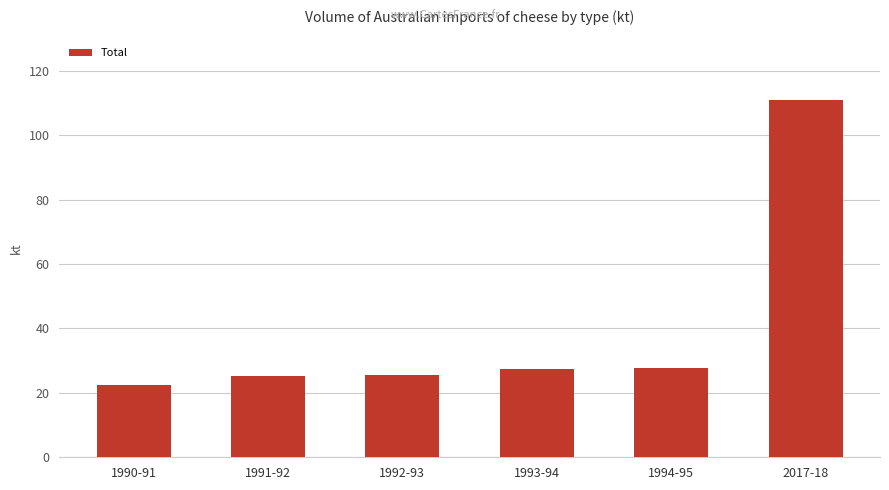

What is the sum of all values?

239.3